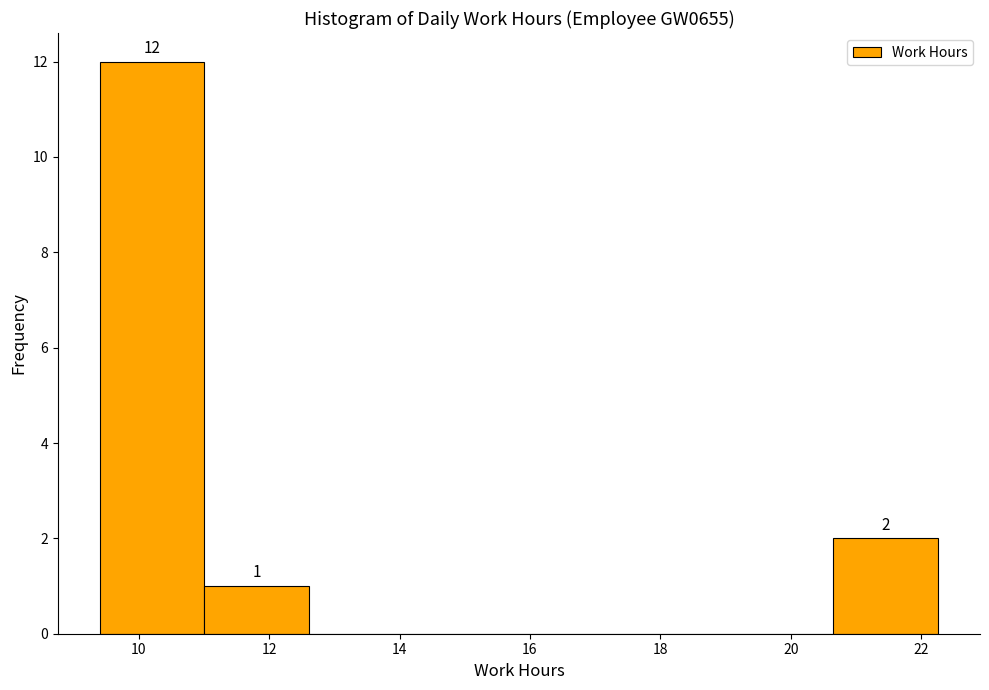

Over which range of the x-axis is the bar tallest?

9.4 to 11.0